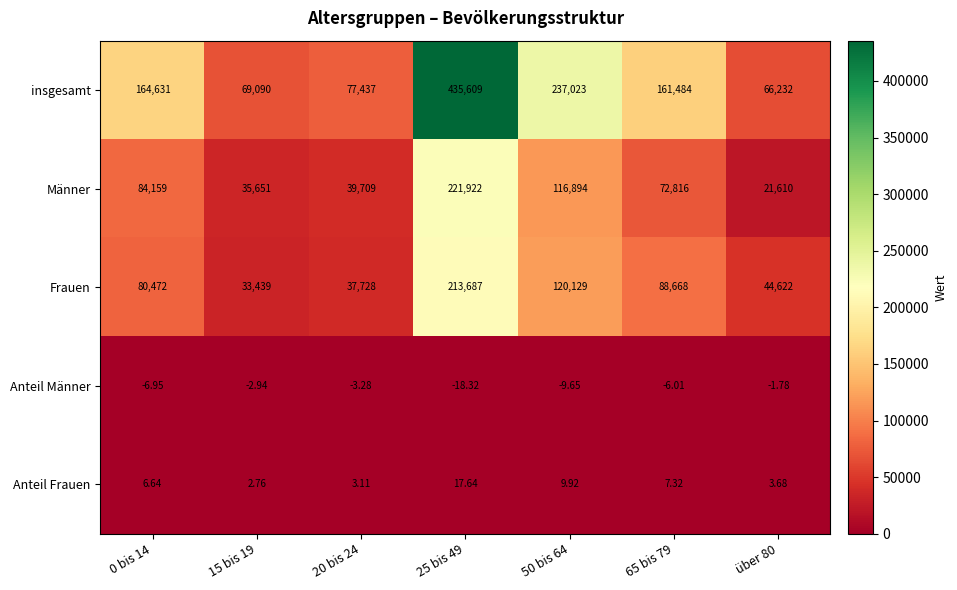

Which series has the largest range (max minus min)?

insgesamt